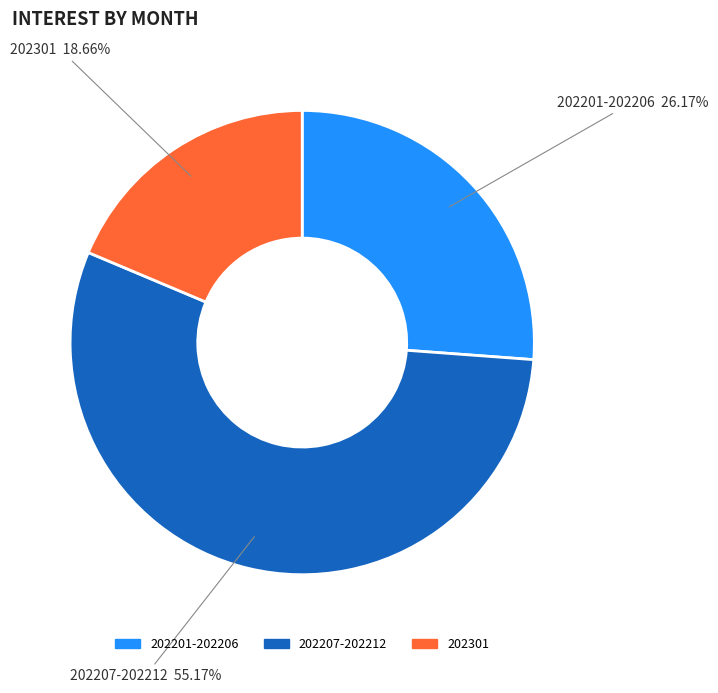

To the nearest percent, what is the difference between the largest and smallest slice percentages?

37%